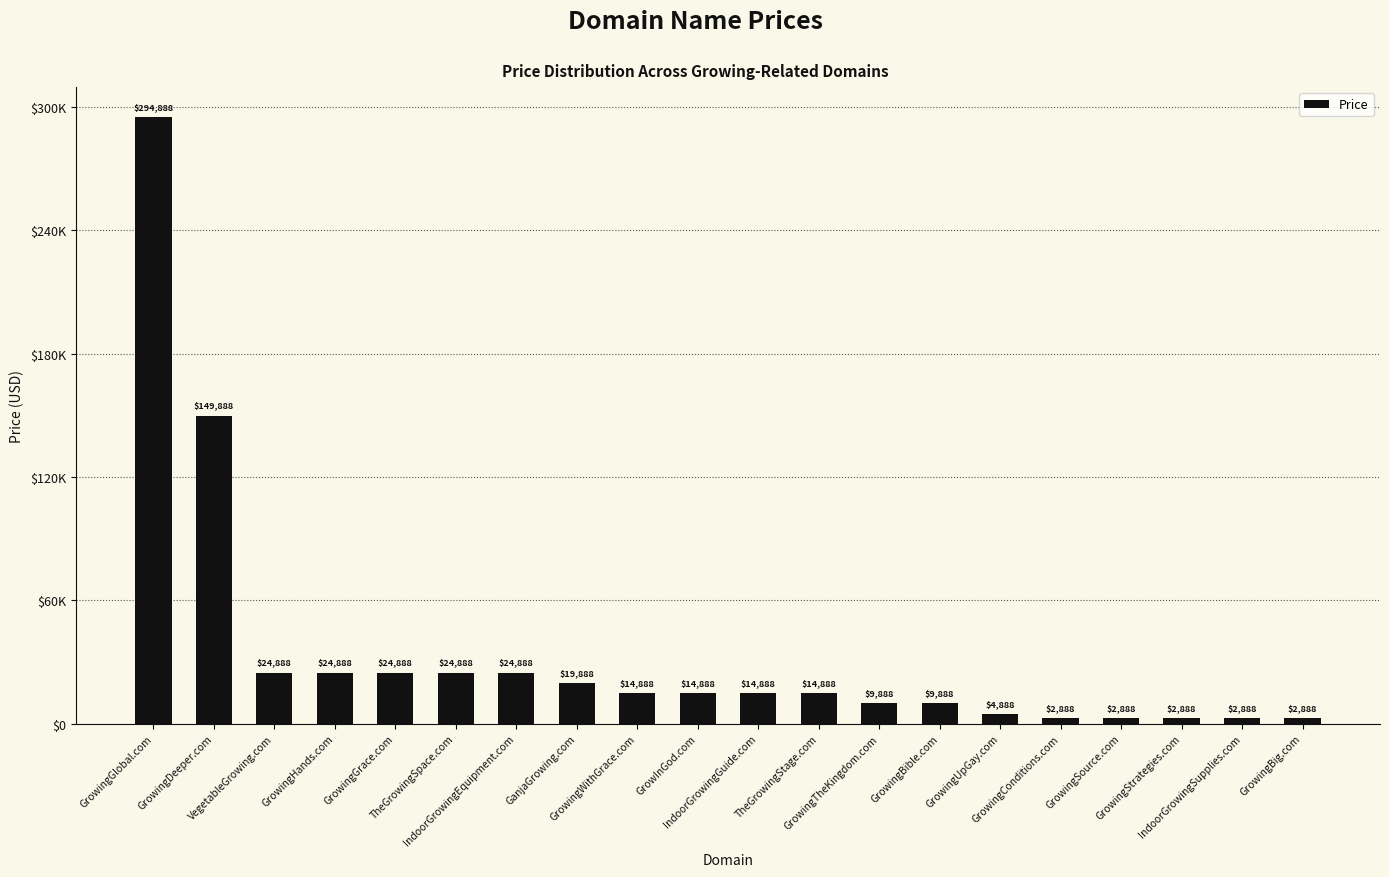

Between IndoorGrowingSupplies.com and GrowingTheKingdom.com, which is larger?

GrowingTheKingdom.com